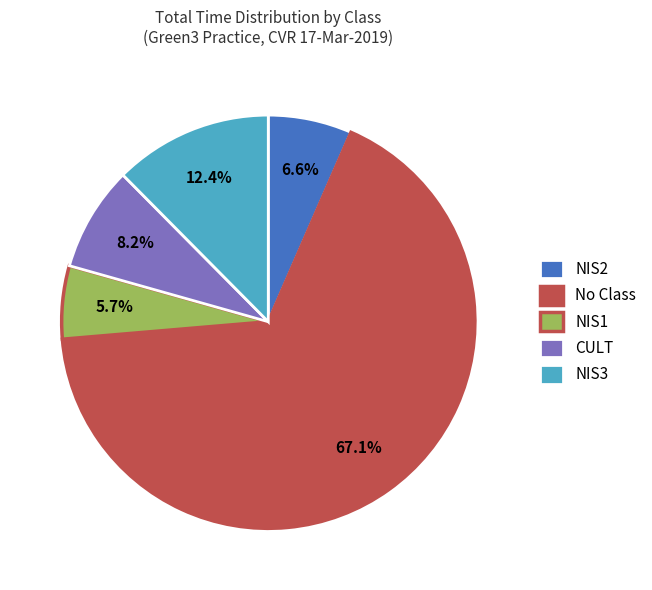

Which category has the biggest portion of the pie?

No Class